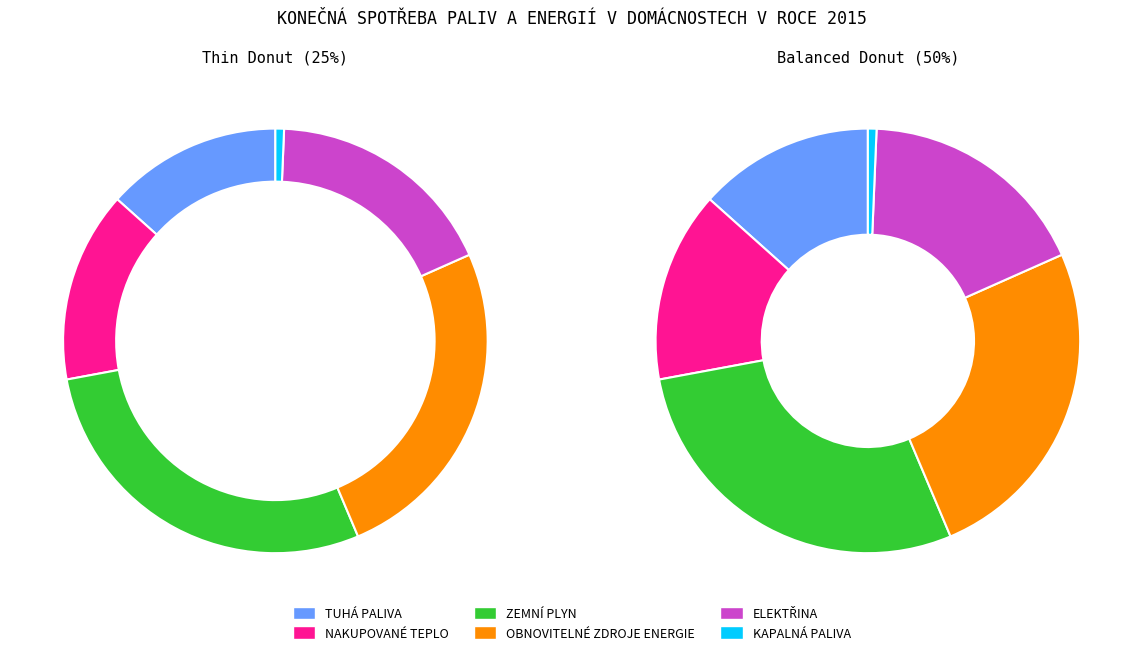

Rank the categories by value from highest to lowest.

ZEMNÍ PLYN, OBNOVITELNÉ ZDROJE ENERGIE, ELEKTŘINA, NAKUPOVANÉ TEPLO, TUHÁ PALIVA, KAPALNÁ PALIVA